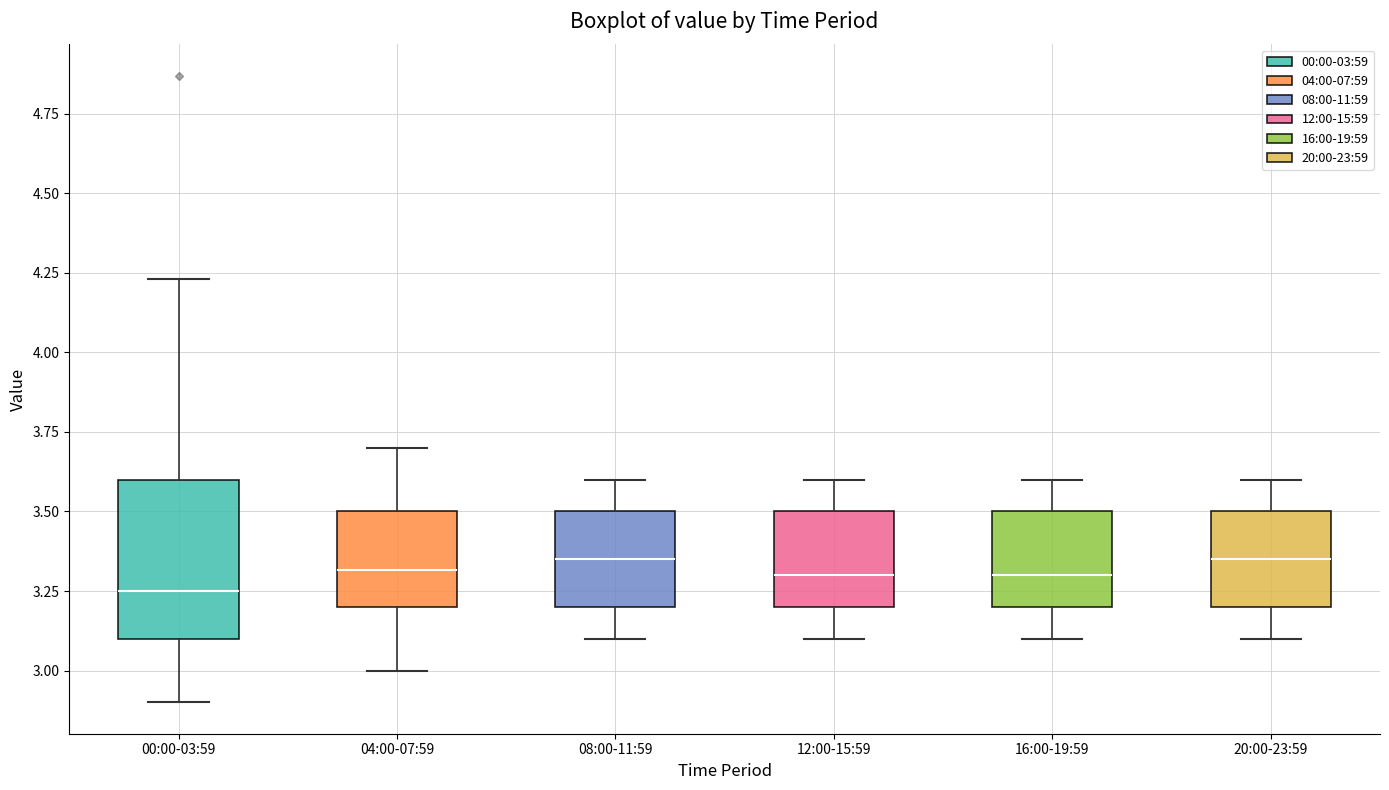

Reading left to right, transcribe this box plot: for each box, give where its median line is, the range the box spans, and where its two whiskers end, as read against the y-axis. The values are not printed on the chart, so give them approximately, as read against the axis.

00:00-03:59: median 3.25, box 3.10 to 3.60, whiskers 2.90 to 4.25
04:00-07:59: median 3.30, box 3.20 to 3.50, whiskers 3.00 to 3.70
08:00-11:59: median 3.35, box 3.20 to 3.50, whiskers 3.10 to 3.60
12:00-15:59: median 3.30, box 3.20 to 3.50, whiskers 3.10 to 3.60
16:00-19:59: median 3.30, box 3.20 to 3.50, whiskers 3.10 to 3.60
20:00-23:59: median 3.35, box 3.20 to 3.50, whiskers 3.10 to 3.60